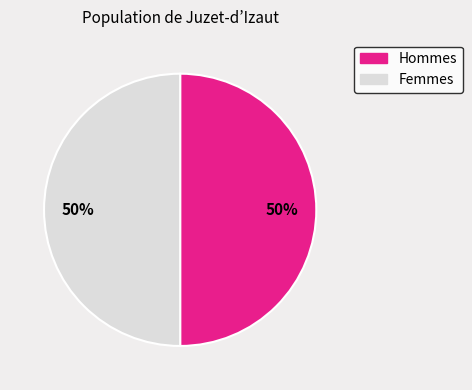

To the nearest percent, what is the average slice percentage?

50%